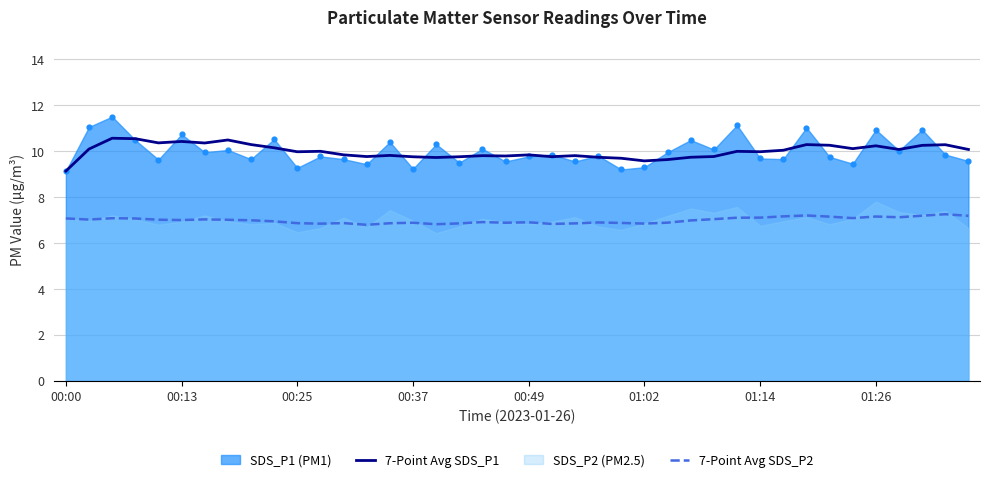

True or false: 7-Point Avg SDS_P2 and 7-Point Avg SDS_P1 cross at least once.

False